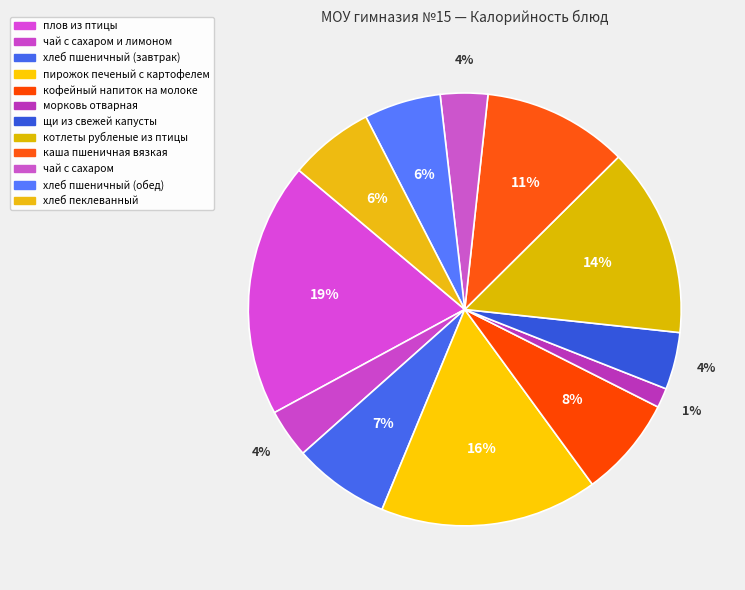

Count the number of slices in the pie.

12